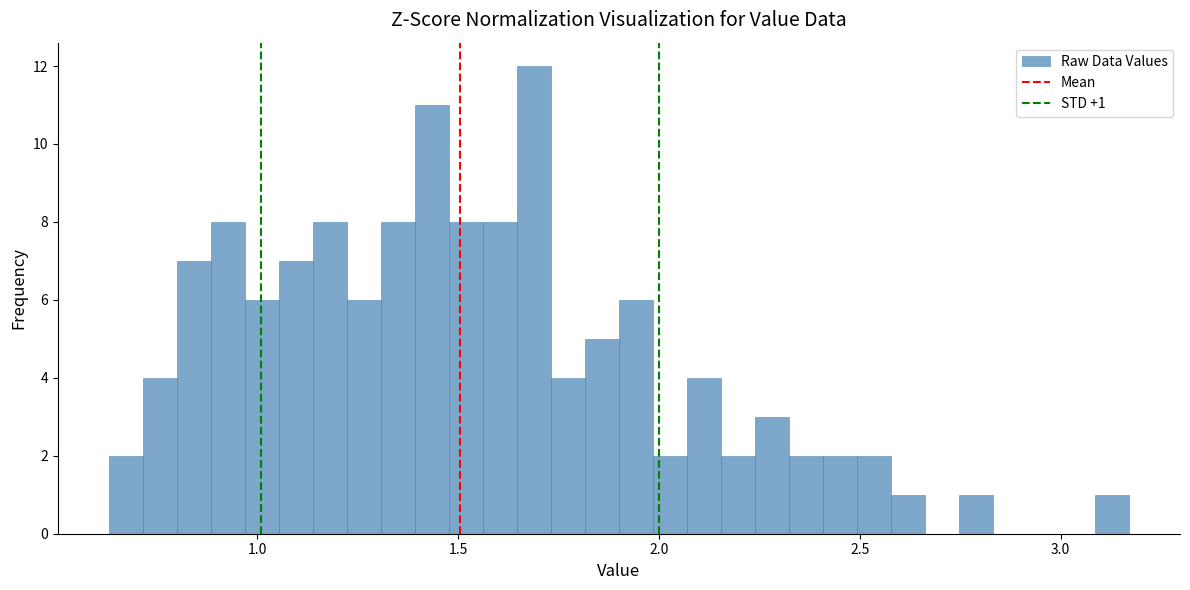

Read against the x-axis, roughly where is the centre of the tallest bar?

1.70